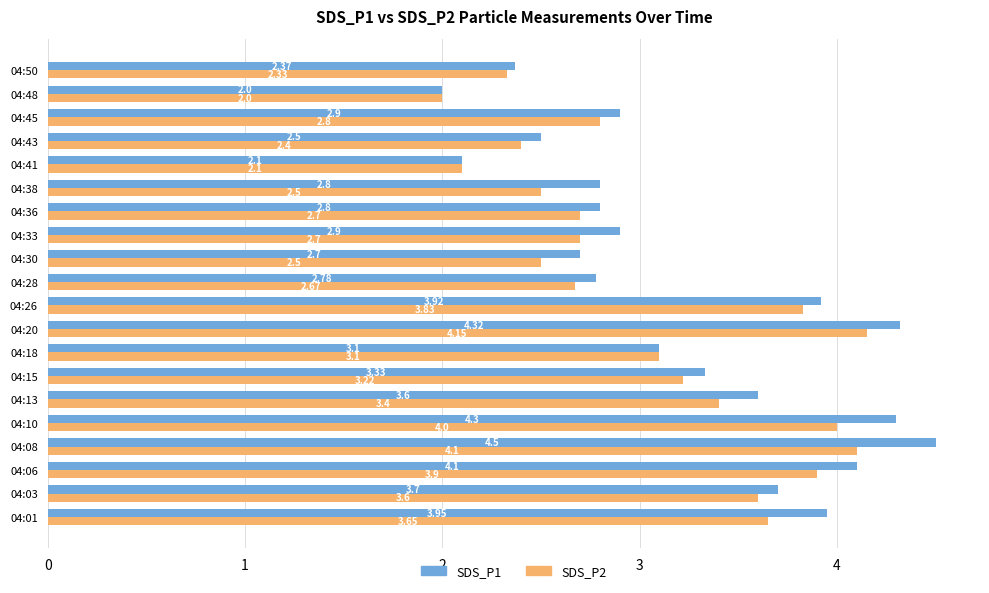

Which category has the highest value in the SDS_P1 series?

04:08